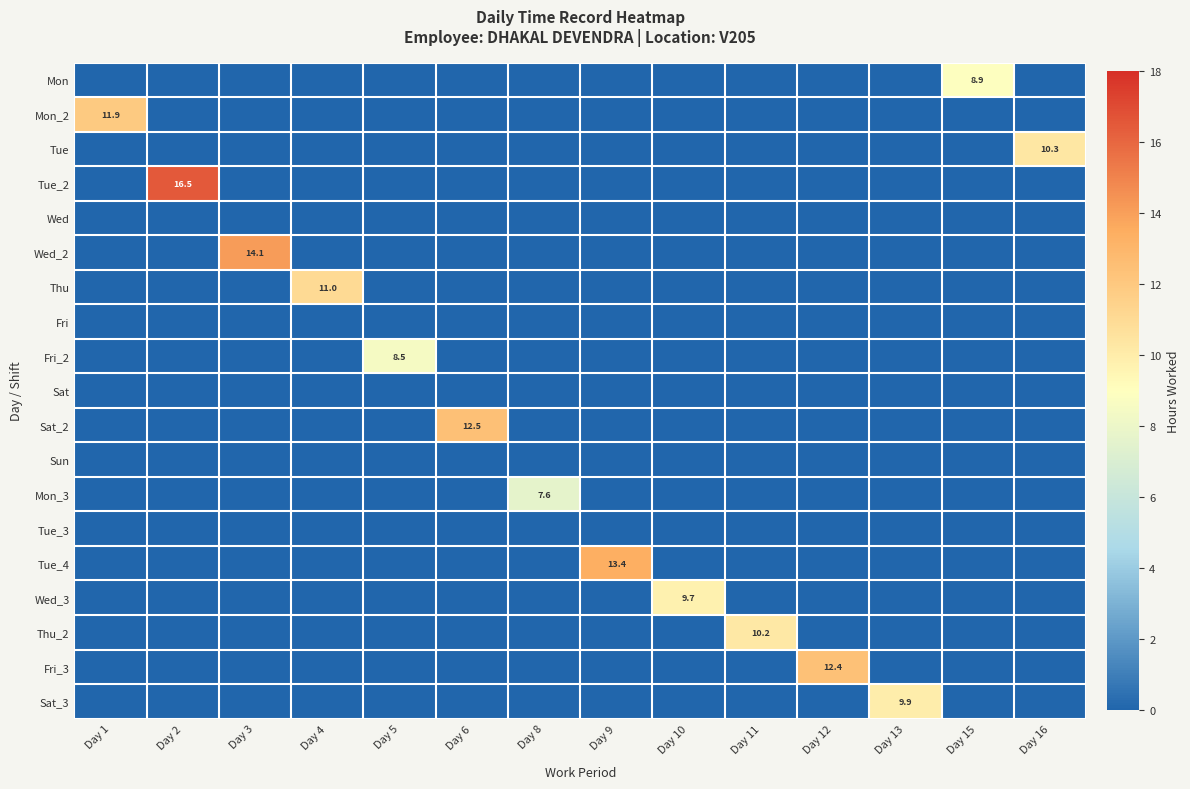

What is the average value of the Thu_2 series?

0.7